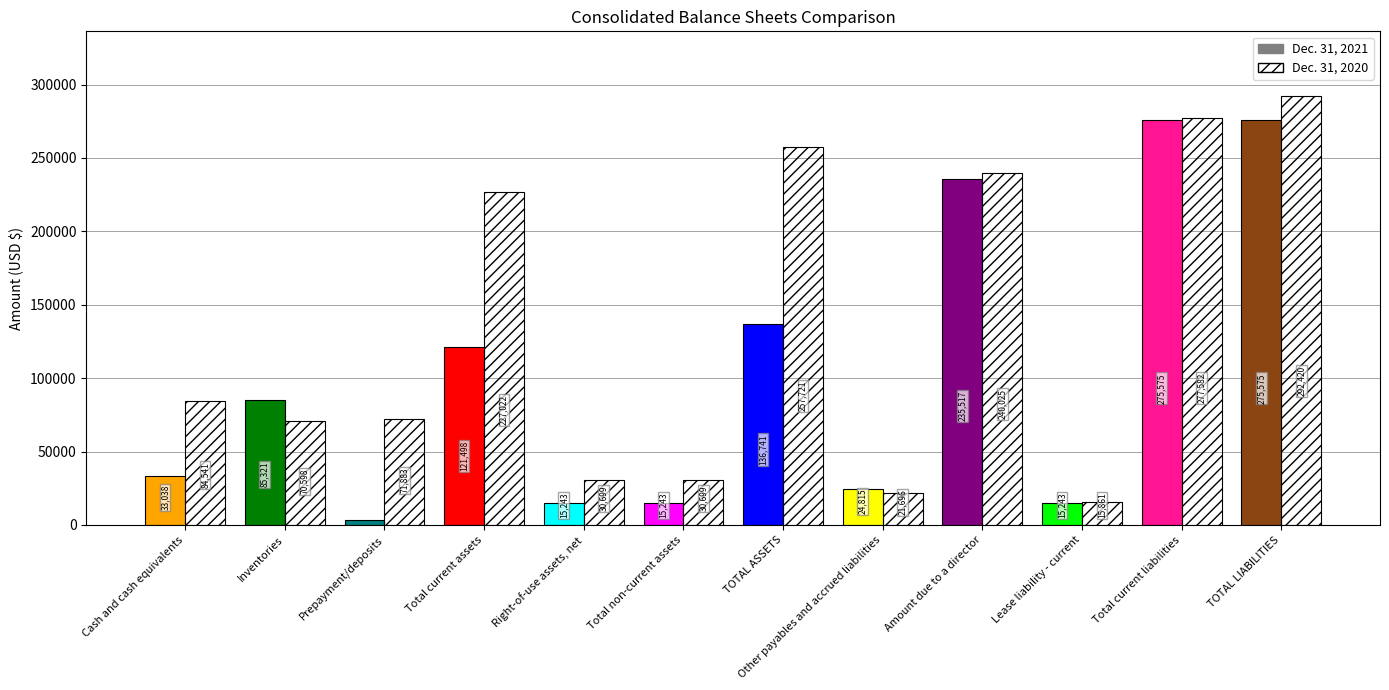

Reading left to right, extract all data points from this chart.

Dec. 31, 2021: Cash and cash equivalents=33038	Inventories=85321	Prepayment/deposits=3139	Total current assets=121498	Right-of-use assets, net=15243	Total non-current assets=15243	TOTAL ASSETS=136741	Other payables and accrued liabilities=24815	Amount due to a director=235517	Lease liability - current=15243	Total current liabilities=275575	TOTAL LIABILITIES=275575
Dec. 31, 2020: Cash and cash equivalents=84541	Inventories=70598	Prepayment/deposits=71883	Total current assets=227022	Right-of-use assets, net=30699	Total non-current assets=30699	TOTAL ASSETS=257721	Other payables and accrued liabilities=21696	Amount due to a director=240025	Lease liability - current=15861	Total current liabilities=277582	TOTAL LIABILITIES=292420